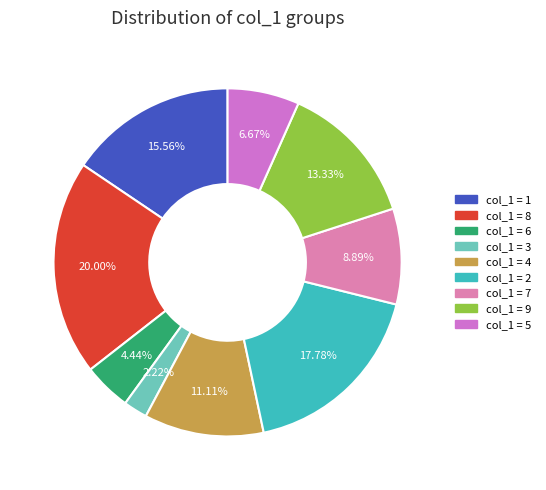

Count the number of slices in the pie.

9